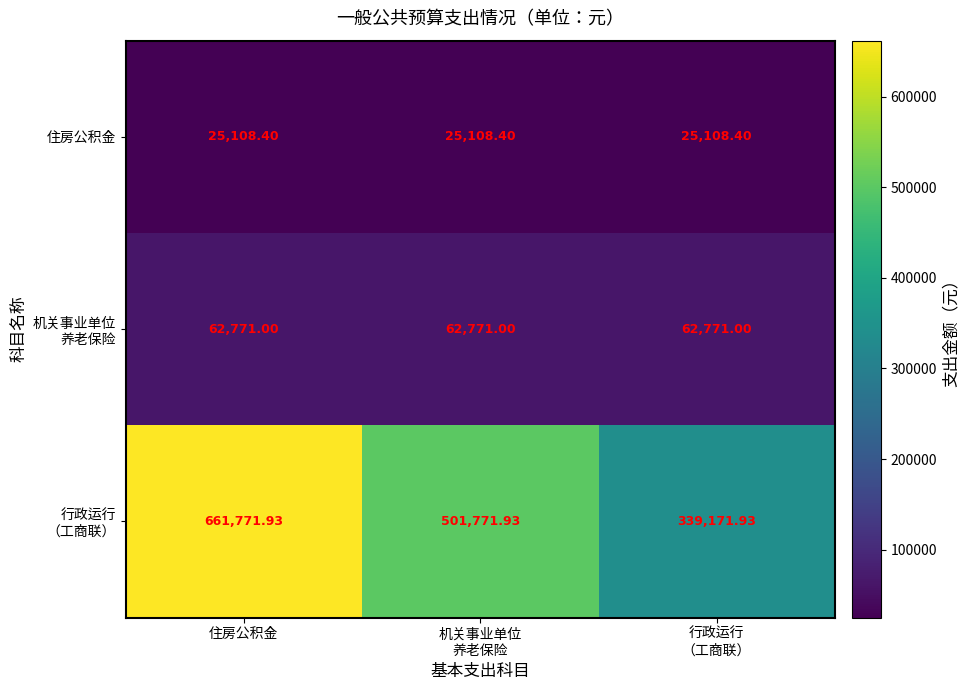

Which category has the highest value across all series?

住房公积金